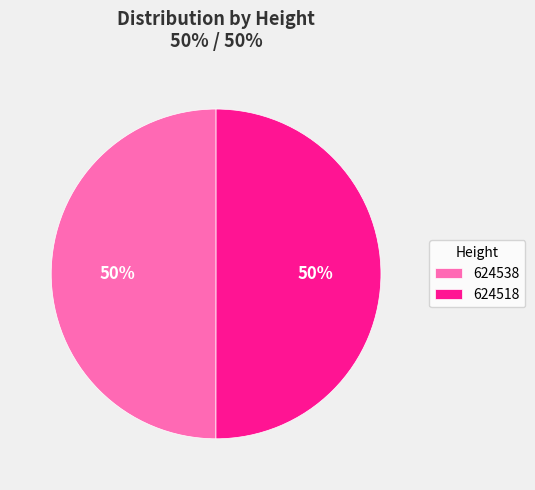

To the nearest percent, what percentage of the pie is 624518?

50%